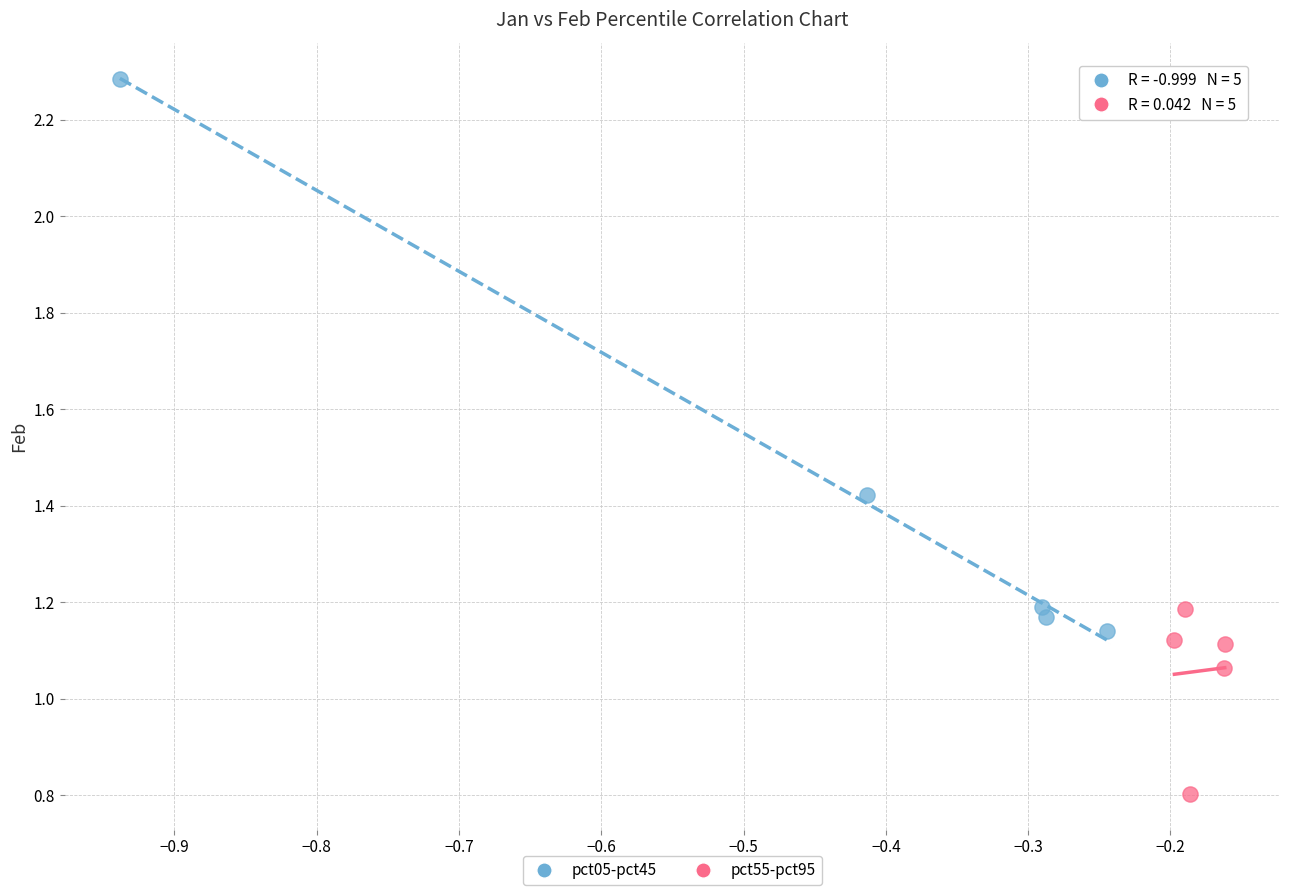

Which series contains the highest Y value?

pct05-pct45